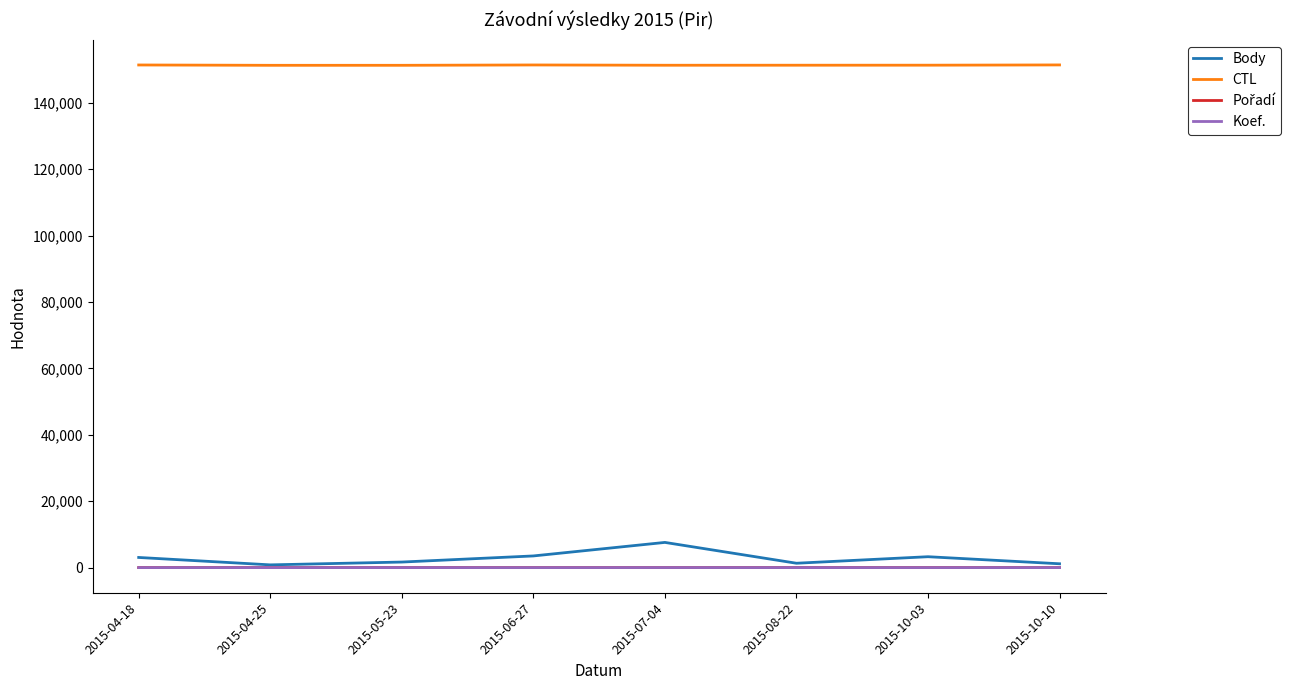

How many lines are shown in the chart?

4